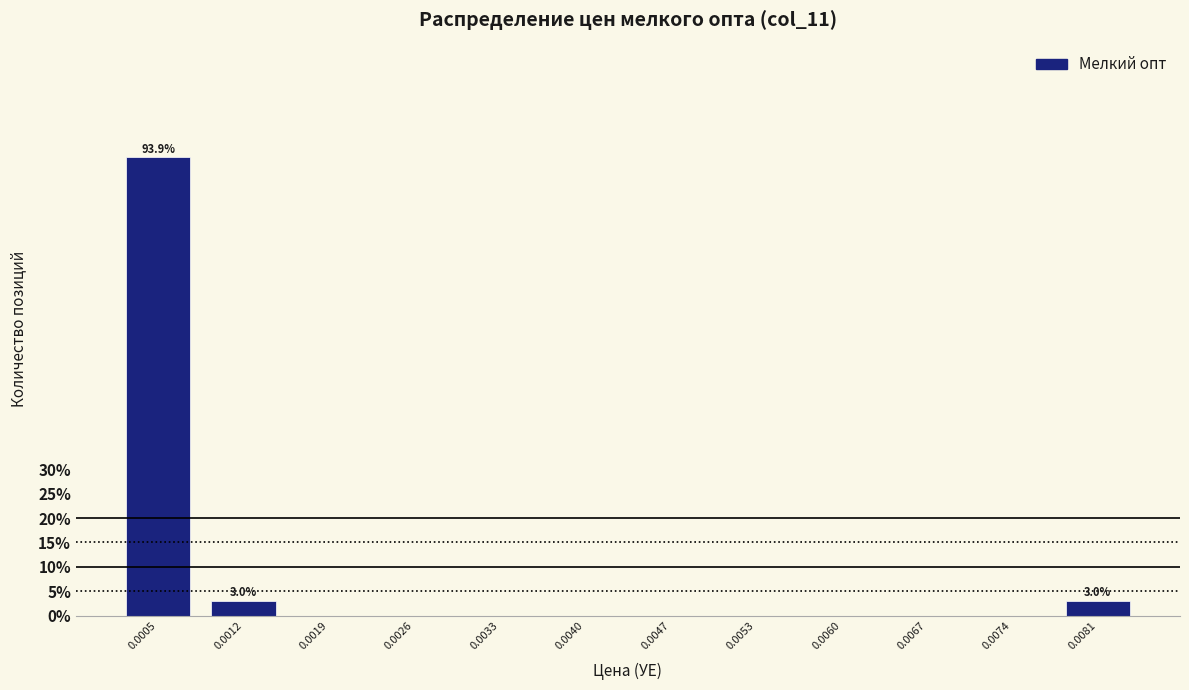

Reading left to right, extract all data points from this chart.

0.0005=93.9	0.0012=3.0	0.0019=0.0	0.0026=0.0	0.0033=0.0	0.0040=0.0	0.0047=0.0	0.0053=0.0	0.0060=0.0	0.0067=0.0	0.0074=0.0	0.0081=3.0